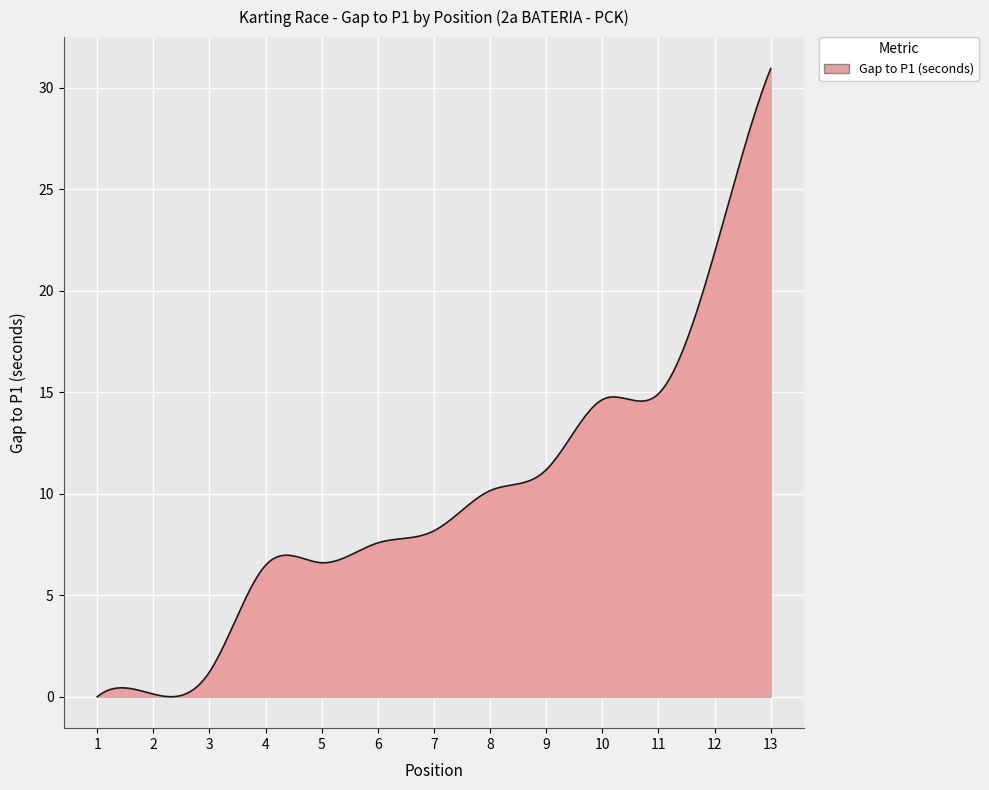

What is the difference between the maximum and minimum values?

31.0